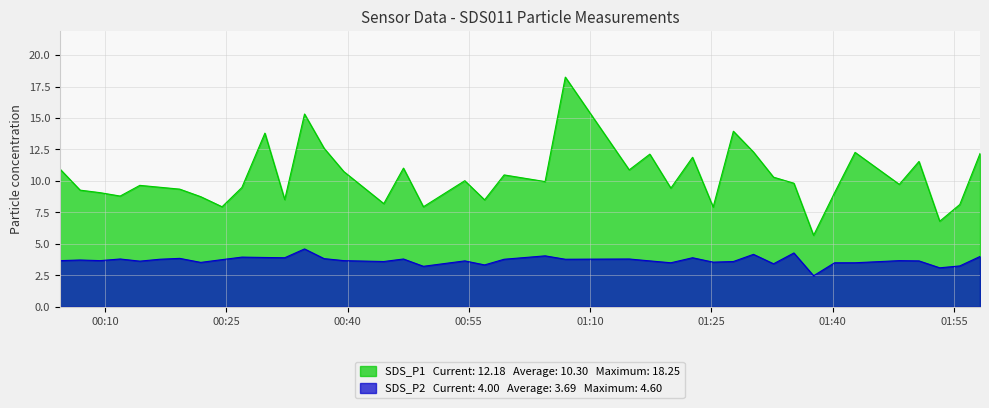

True or false: SDS_P1 and SDS_P2 cross at least once.

False